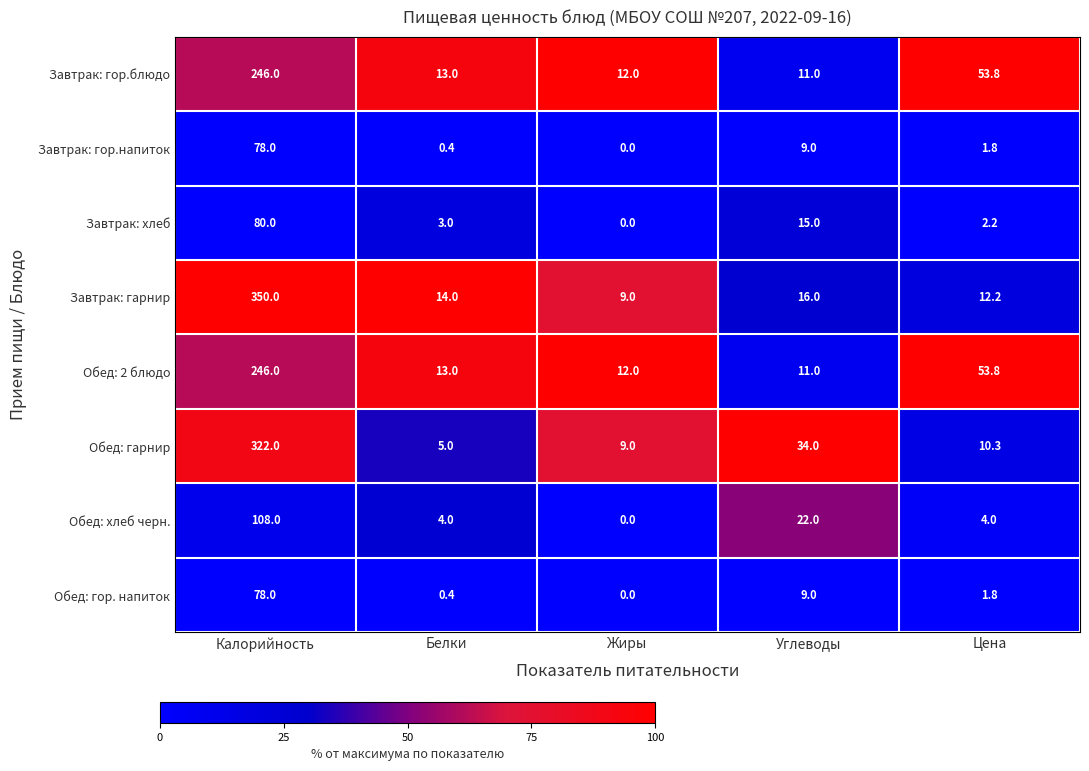

Count the number of categories in the chart.

5